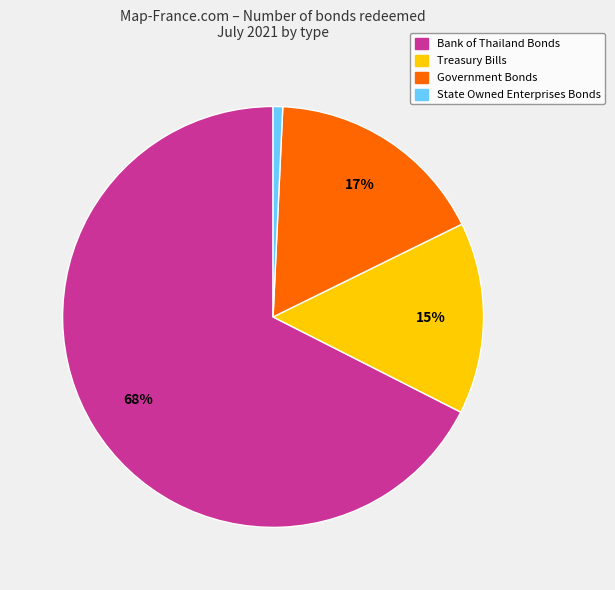

Is there a majority slice in this chart?

Yes